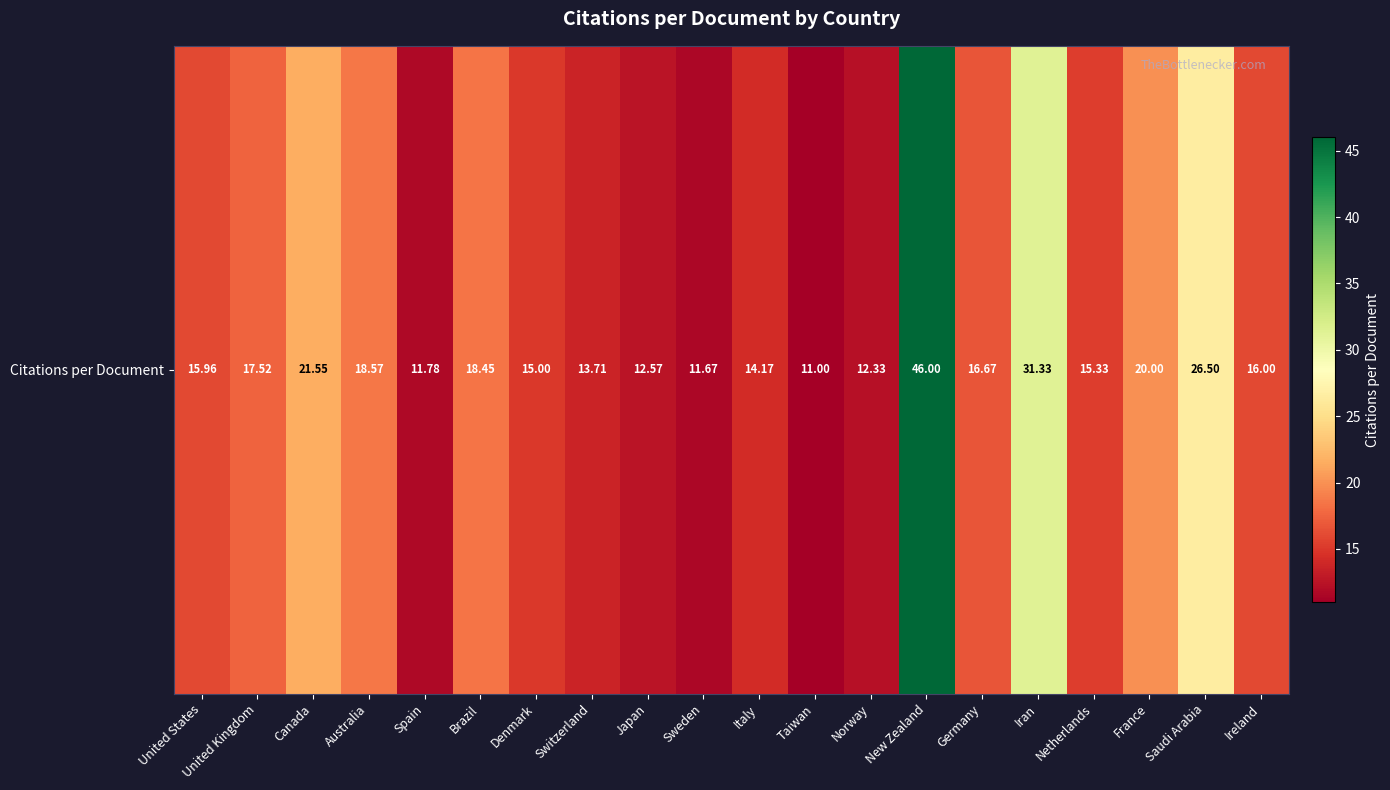

Reading left to right, transcribe all the data shown in this chart.

United States=16.0	United Kingdom=17.5	Canada=21.6	Australia=18.6	Spain=11.8	Brazil=18.4	Denmark=15.0	Switzerland=13.7	Japan=12.6	Sweden=11.7	Italy=14.2	Taiwan=11.0	Norway=12.3	New Zealand=46.0	Germany=16.7	Iran=31.3	Netherlands=15.3	France=20.0	Saudi Arabia=26.5	Ireland=16.0